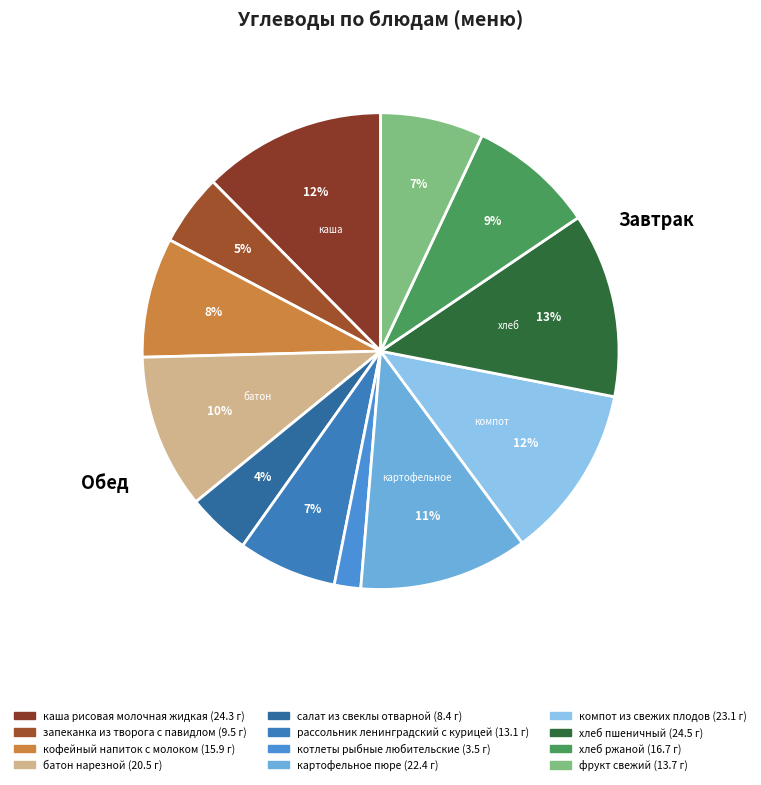

How many slices are in this pie chart?

12